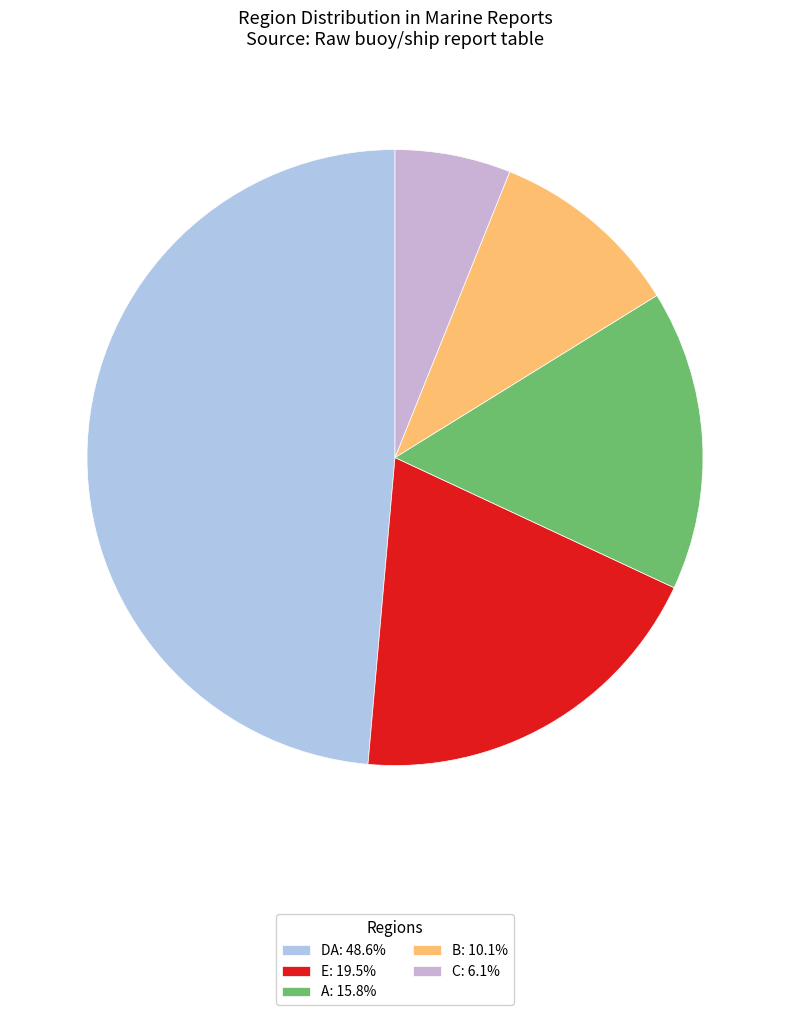

How many segments does this pie chart have?

5